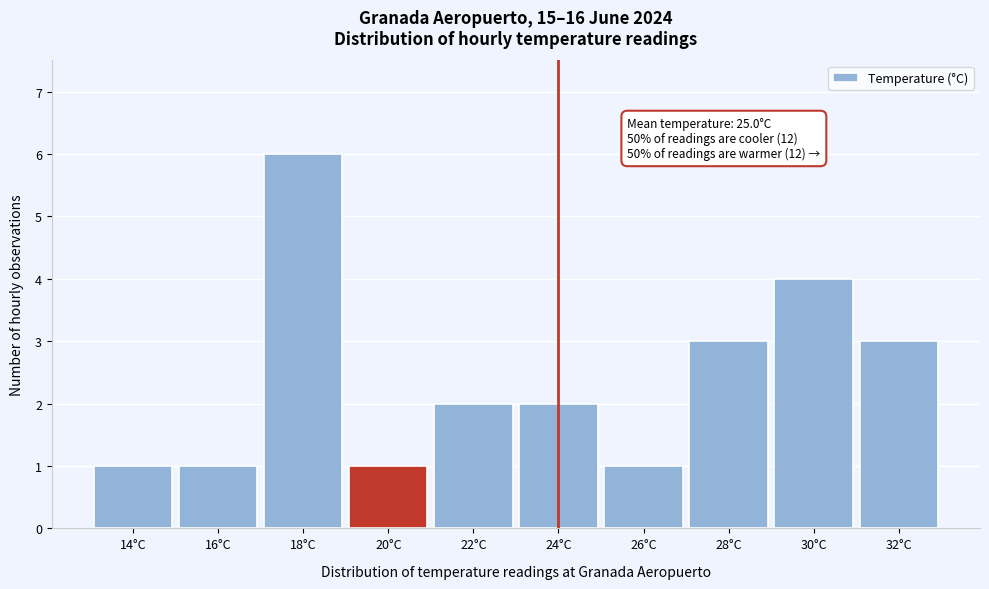

Reading left to right, list all the values displayed in this chart.

1	1	6	1	2	2	1	3	4	3